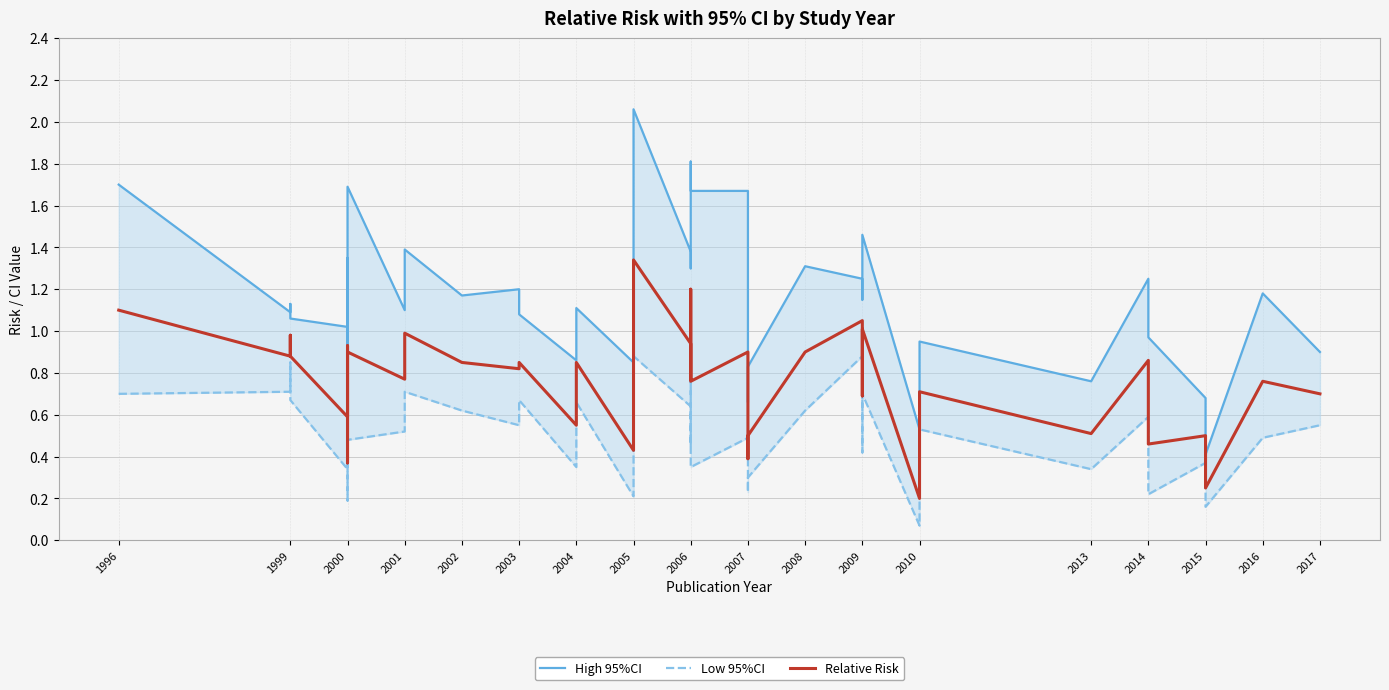

Reading left to right, extract all data points from this chart.

High 95%CI: 1.7	1.1	1.1	1.1	1.0	1.4	1.0	0.7	1.7	1.1	1.4	1.2	1.2	1.1	0.9	0.9	1.1	1.1	0.8	2.1	1.4	1.3	1.8	1.7	1.7	0.7	0.8	1.3	1.2	1.1	1.5	0.5	0.9	0.8	1.2	1.0	0.7	0.4	1.2	0.9
Low 95%CI: 0.7	0.7	0.8	0.7	0.3	0.6	0.6	0.2	0.5	0.5	0.7	0.6	0.6	0.7	0.3	0.4	0.5	0.7	0.2	0.9	0.6	0.5	0.8	0.3	0.5	0.2	0.3	0.6	0.9	0.4	0.7	0.1	0.5	0.3	0.6	0.2	0.4	0.2	0.5	0.6
Relative Risk: 1.1	0.9	1.0	0.9	0.6	0.9	0.8	0.4	0.9	0.8	1.0	0.8	0.8	0.8	0.6	0.6	0.7	0.8	0.4	1.3	0.9	0.8	1.2	0.8	0.9	0.4	0.5	0.9	1.1	0.7	1.0	0.2	0.7	0.5	0.9	0.5	0.5	0.2	0.8	0.7